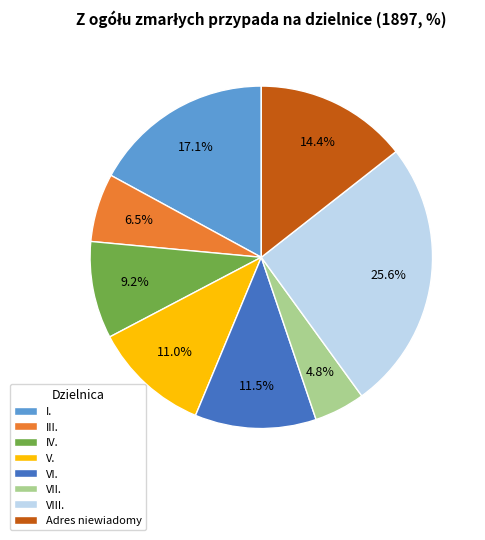

True or false: VIII. accounts for 34% of the total.

False